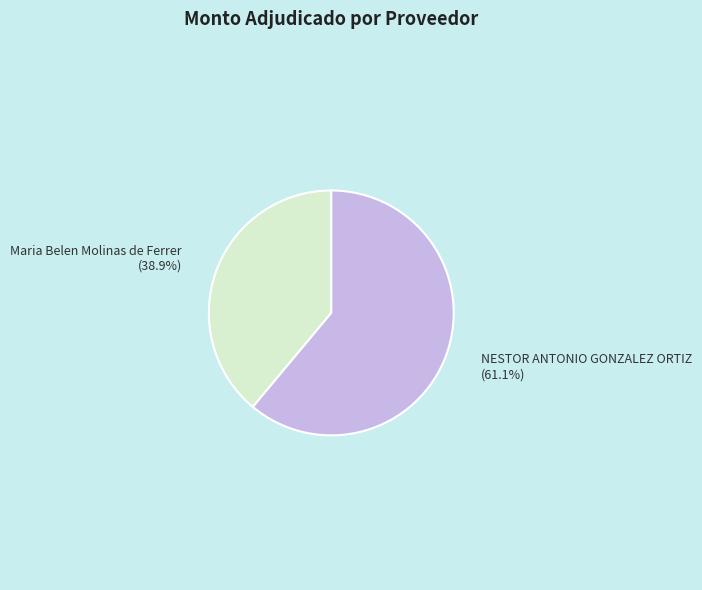

What is the smallest slice in the pie chart?

Maria Belen Molinas de Ferrer